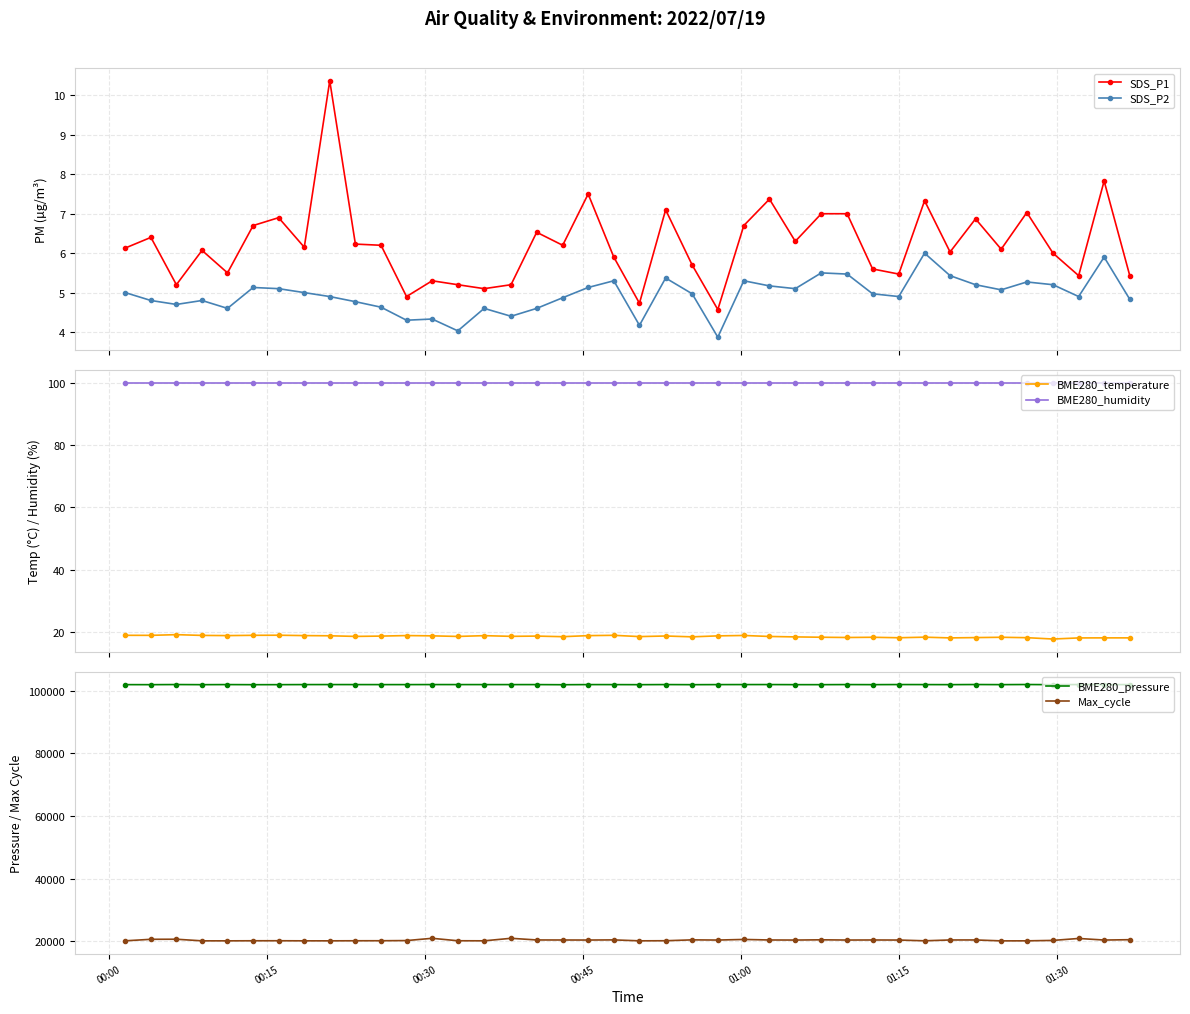

What is the minimum value for SDS_P2?

3.9